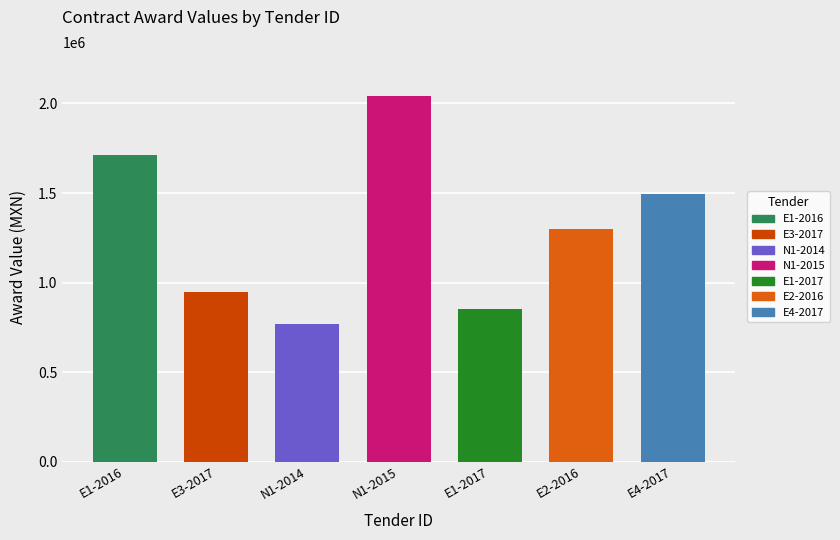

Where is the data nearest to the value 1404193?

IO-821190797-E4-2017